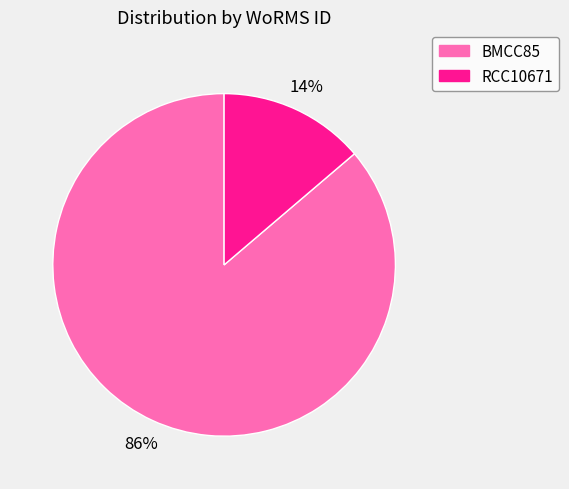

To the nearest percent, what portion does BMCC85 represent?

86%